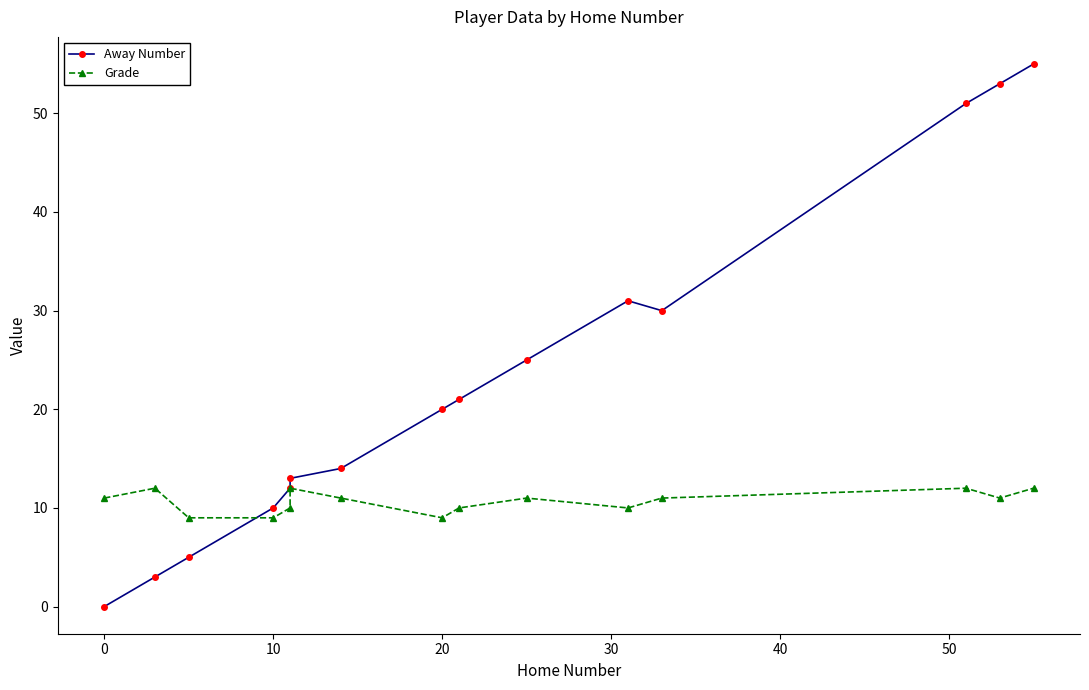

What are all the series names shown in the legend?

Away Number, Grade